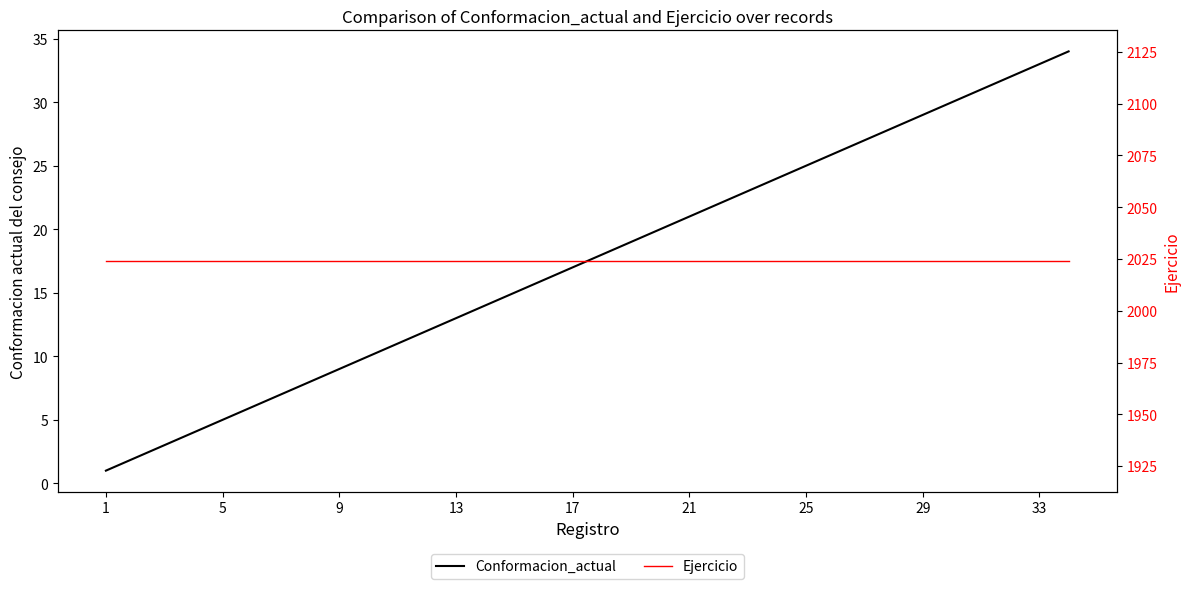

How many distinct data groups are displayed?

2